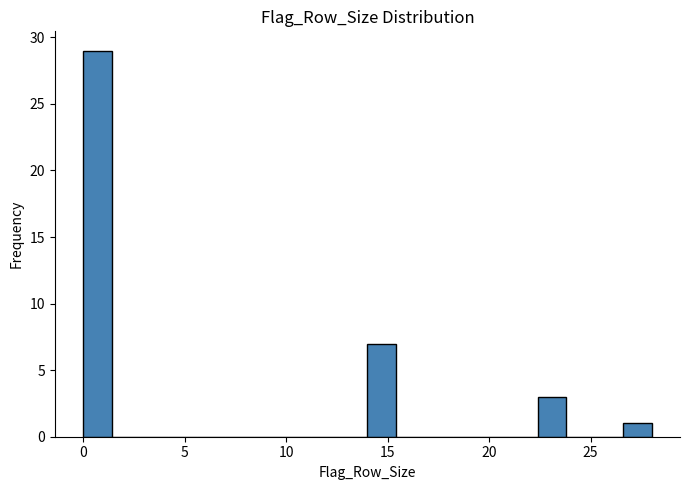

Around what value on the x-axis is the tallest bar? Give the approximate position of its centre, as read against the axis.

0.5